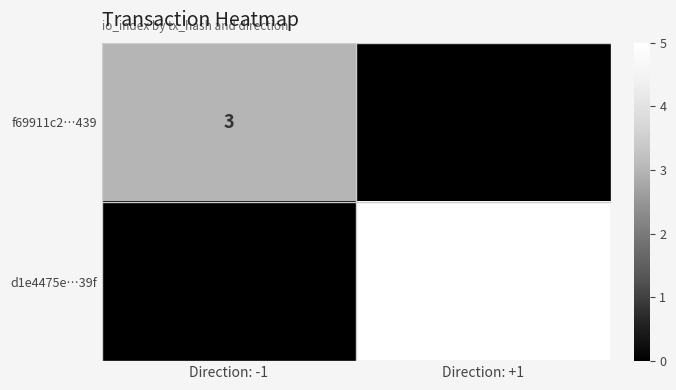

The f69911c2…439 series shows 4 at Direction: -1. True or false?

False